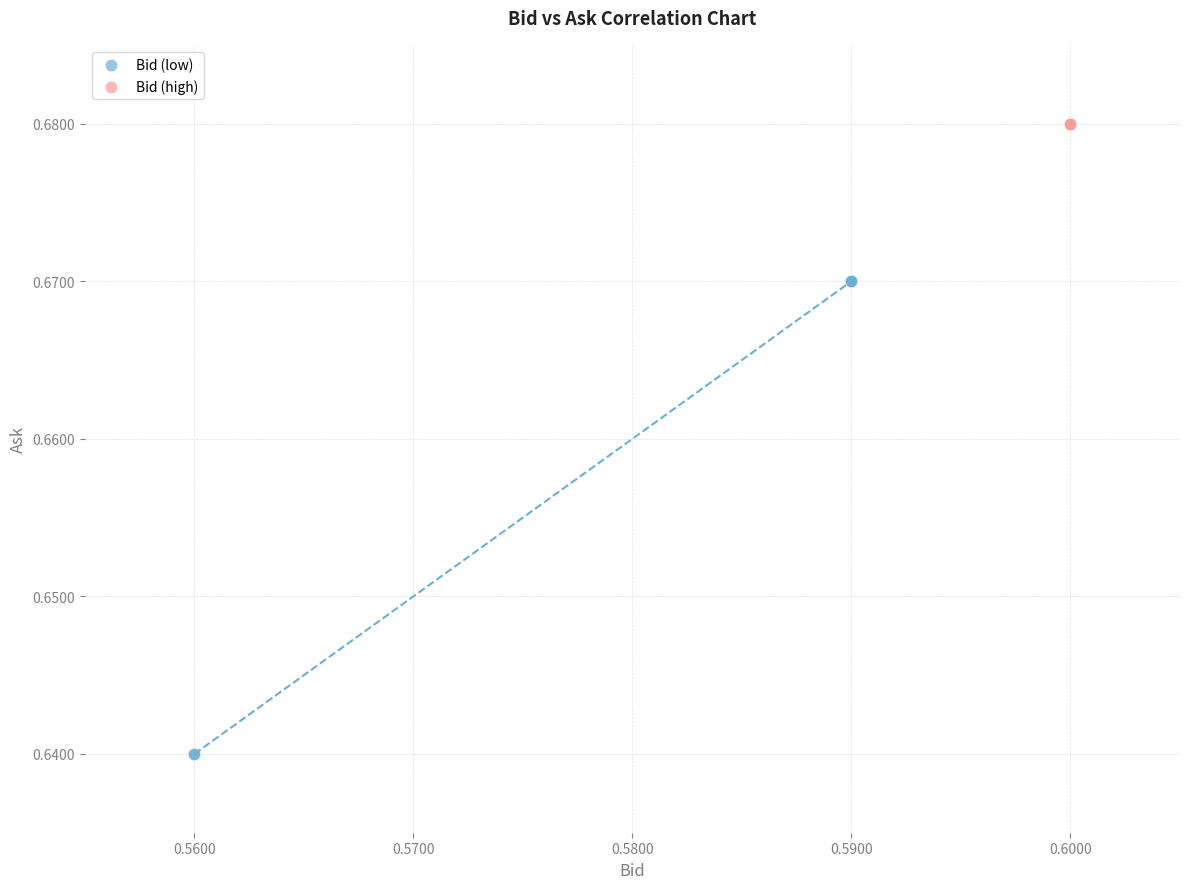

Which series reaches the minimum Y coordinate?

Bid (low)